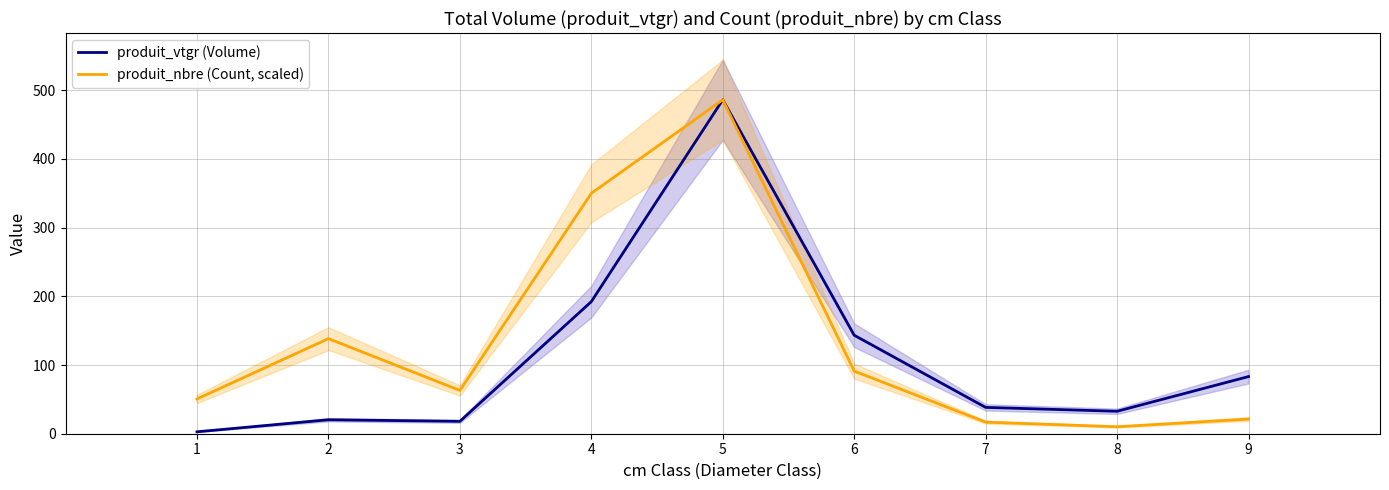

Is the value of produit_vtgr (Volume) at 9 greater than the value of produit_nbre (Count, scaled) at 3?

Yes